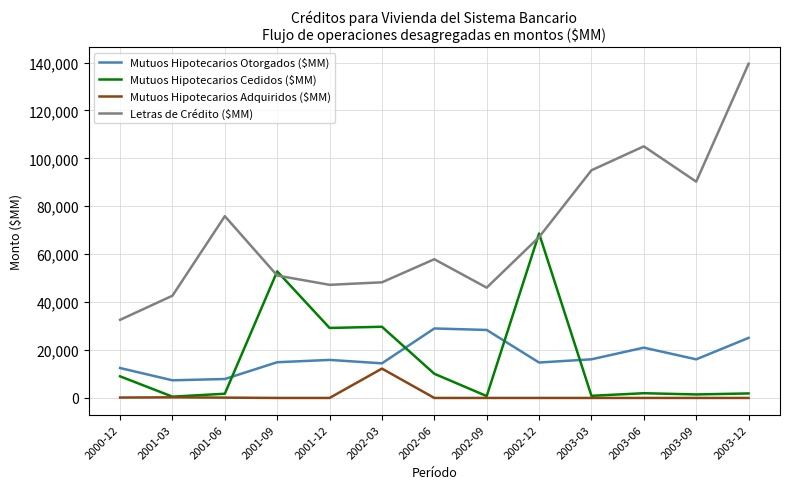

Which series changed the most between 2001-12 and 2003-03?

Letras de Crédito ($MM)